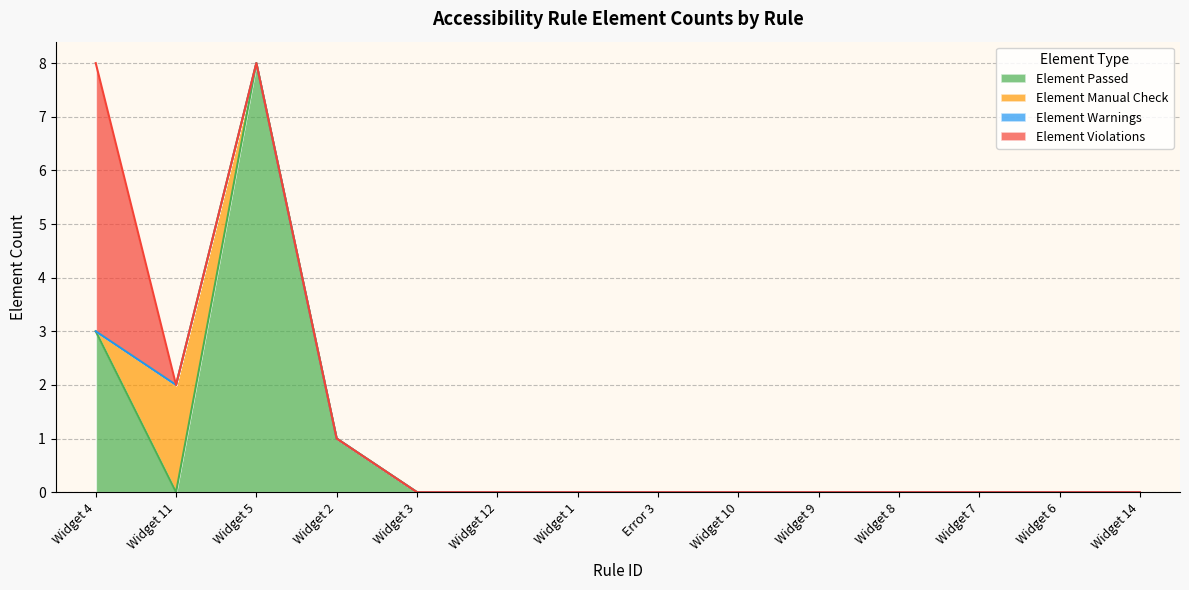

At which label does Element Violations reach its peak?

Widget 4